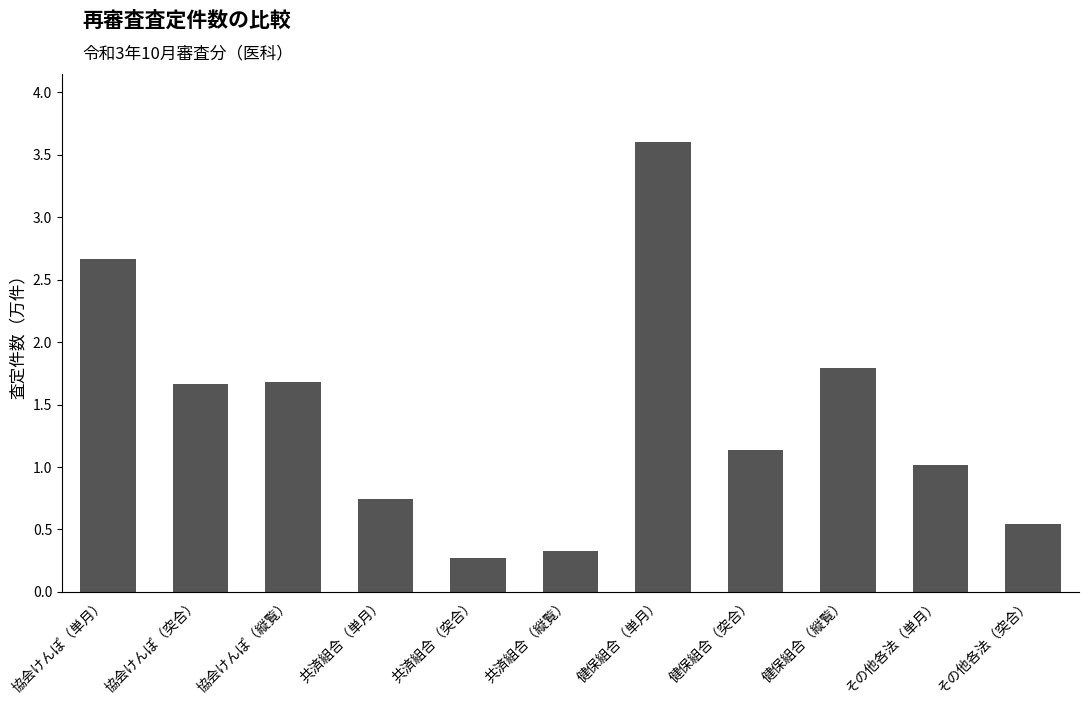

What is the label of the 2nd bar from the right?

その他各法（単月）